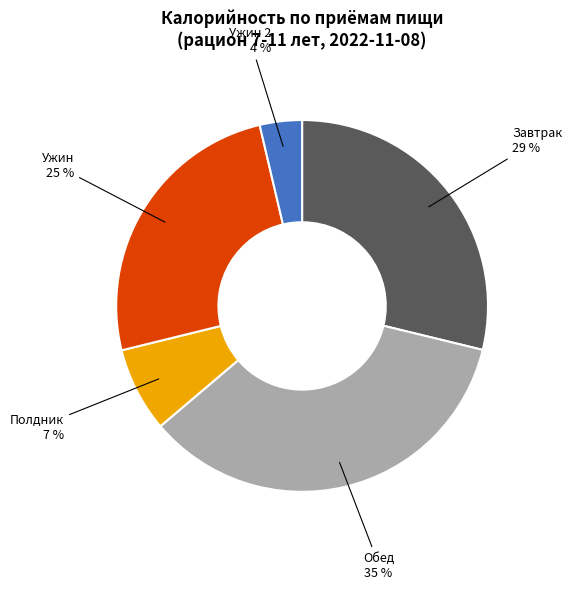

Is there any slice that represents more than half of the pie?

No